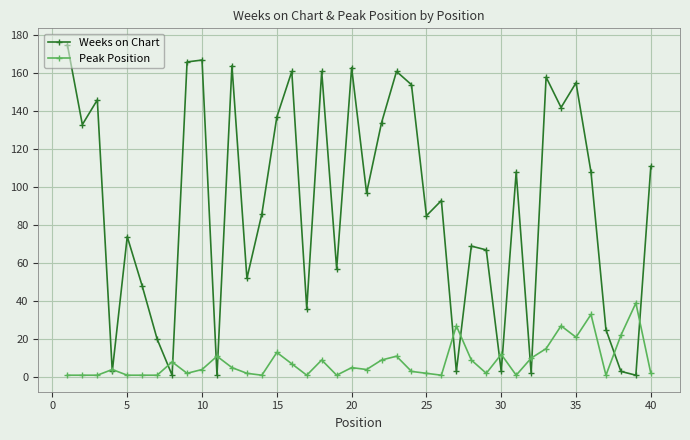

List the series in order of their peak value, lowest first.

Peak Position, Weeks on Chart